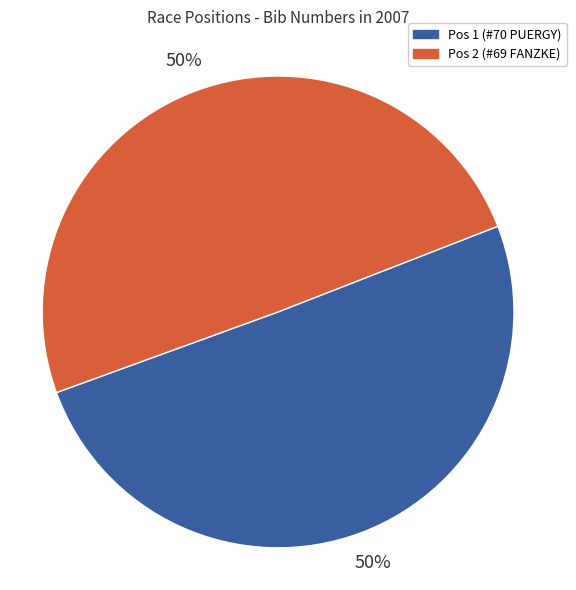

To the nearest percent, what is the average slice percentage?

50%